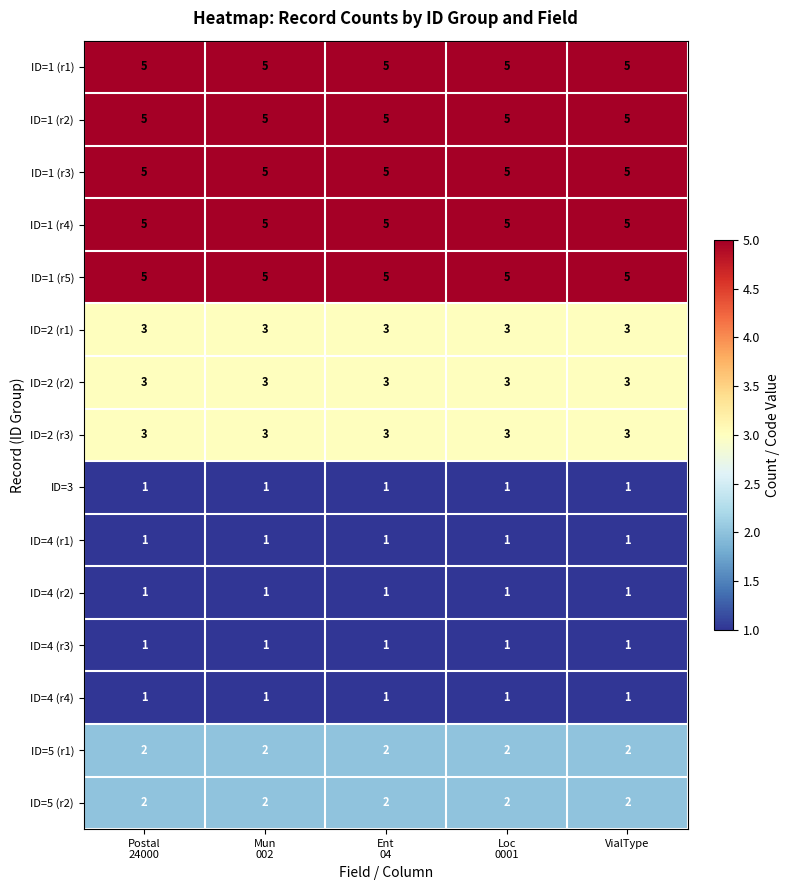

What is the sum of all ID=4 (r2) values?

5